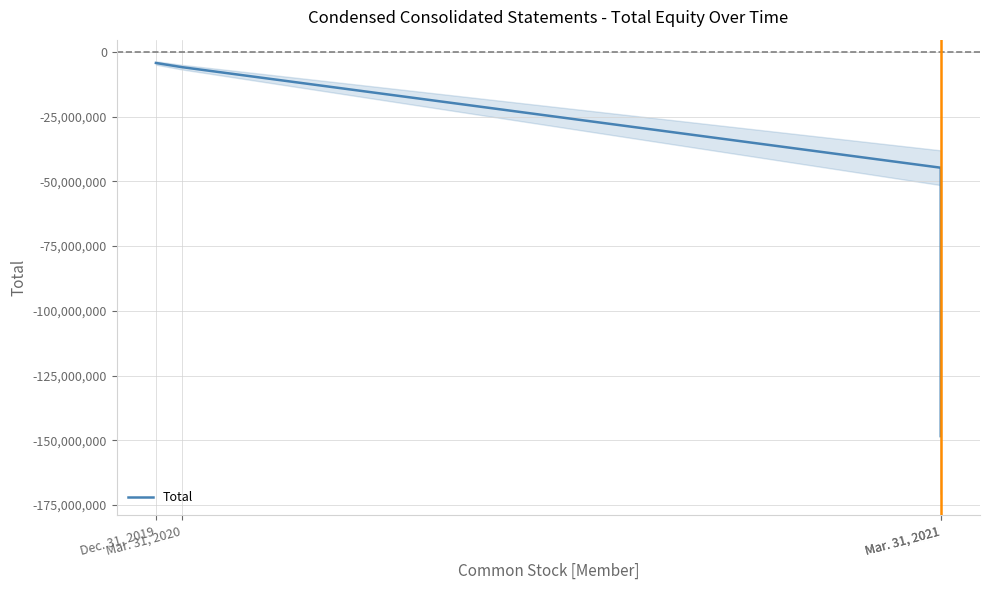

What is the label of the 2nd point from the right?

Mar. 31, 2021